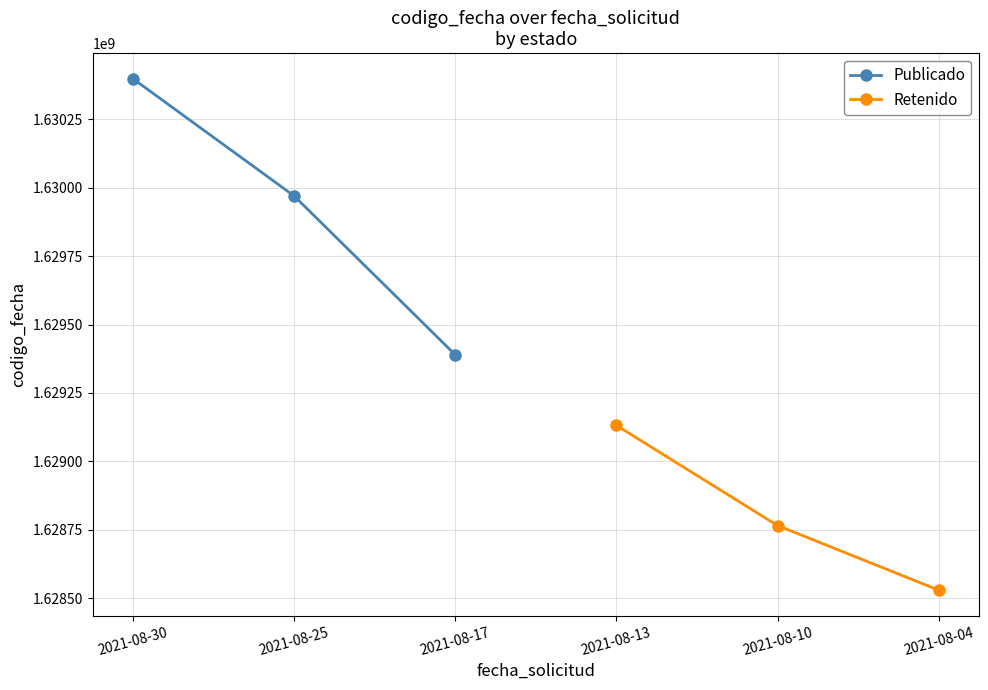

What is the difference between the Retenido values at 2021-08-10 and 2021-08-04?

235940